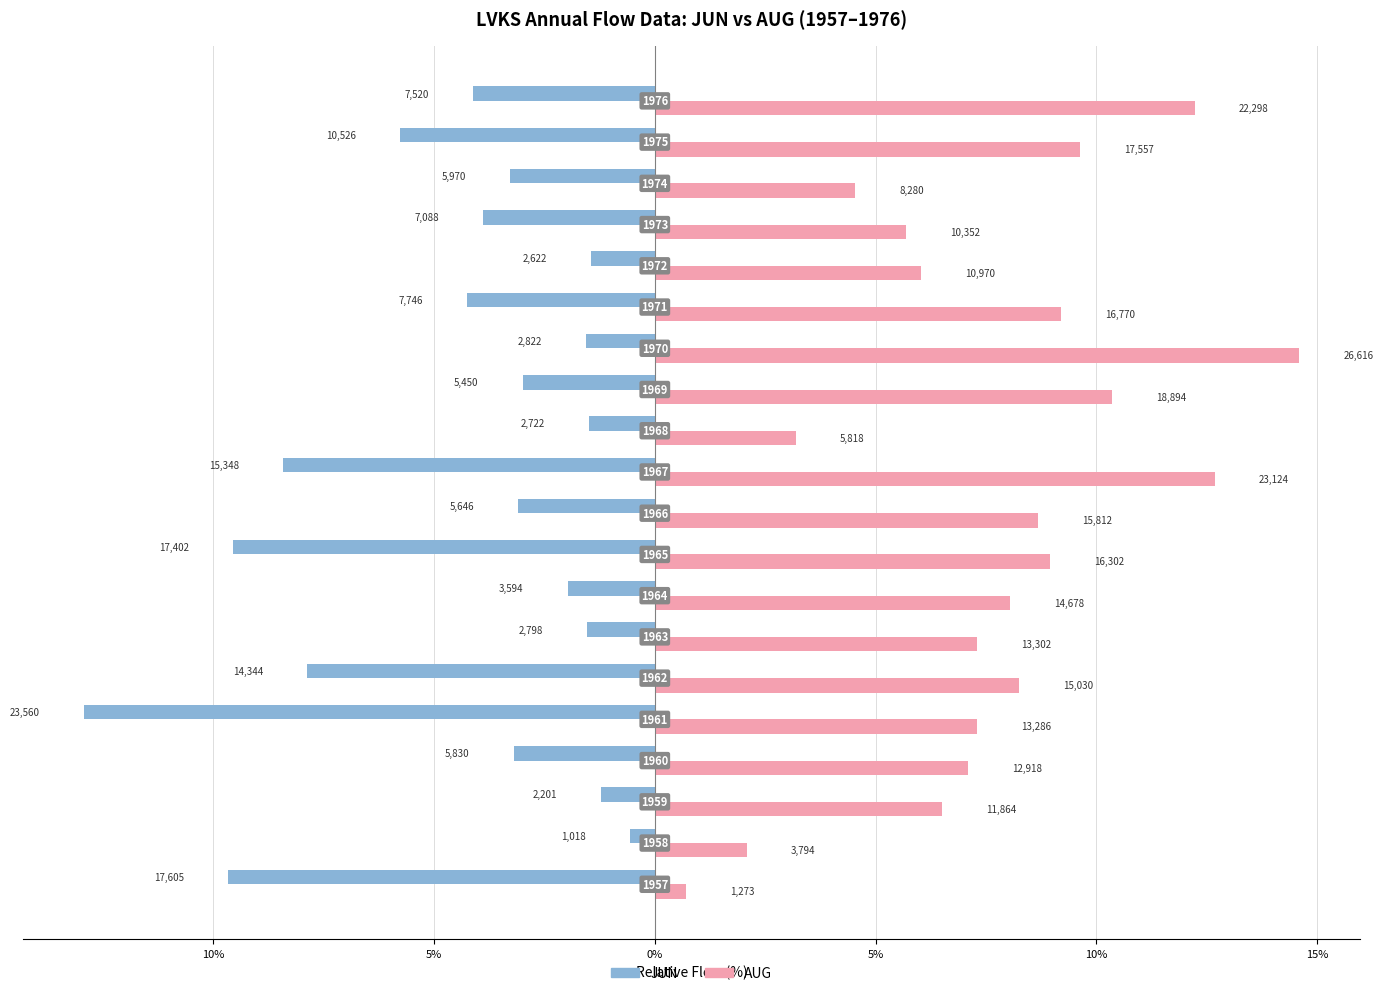

What are all the series names shown in the legend?

JUN, AUG